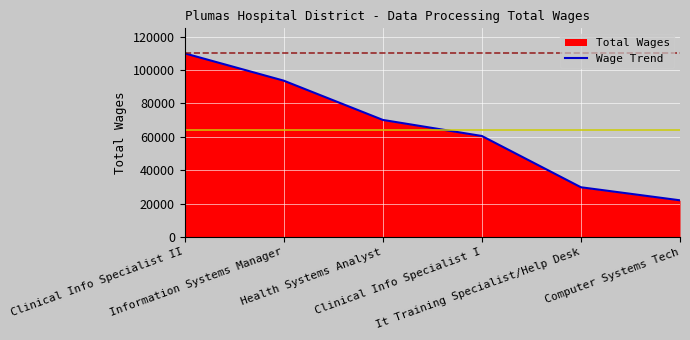

What is the sum of the values at Clinical Info Specialist II and It Training Specialist/Help Desk?

139813